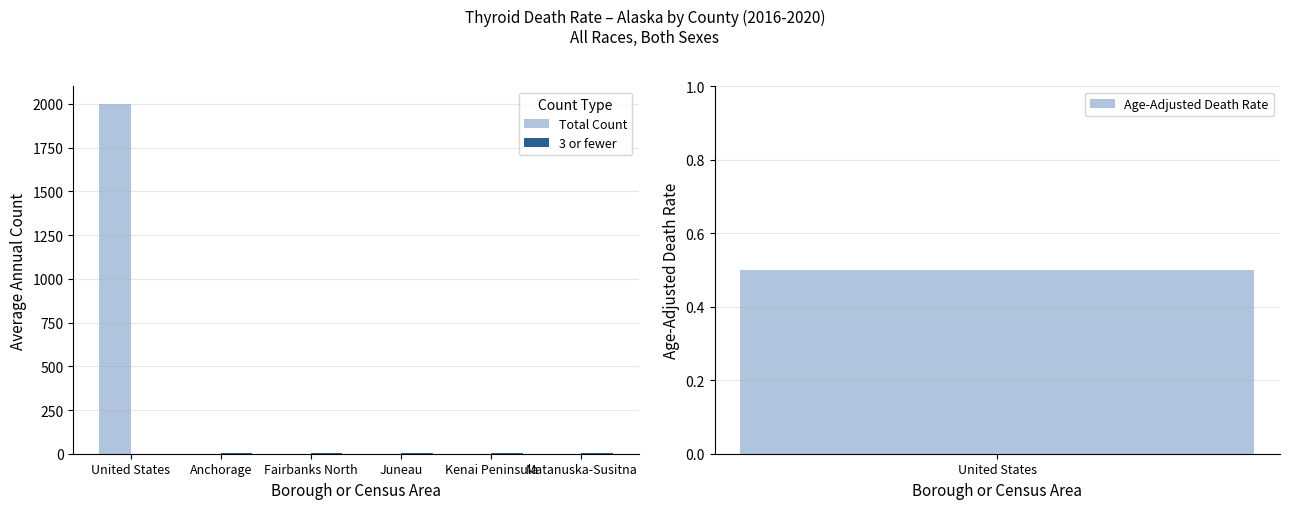

Reading right to left, transcribe all the data shown in this chart.

Total Count: Matanuska-Susitna=0	Kenai Peninsula=0	Juneau=0	Fairbanks North=0	Anchorage=0	United States=2001
3 or fewer: Matanuska-Susitna=3	Kenai Peninsula=3	Juneau=3	Fairbanks North=3	Anchorage=3	United States=0